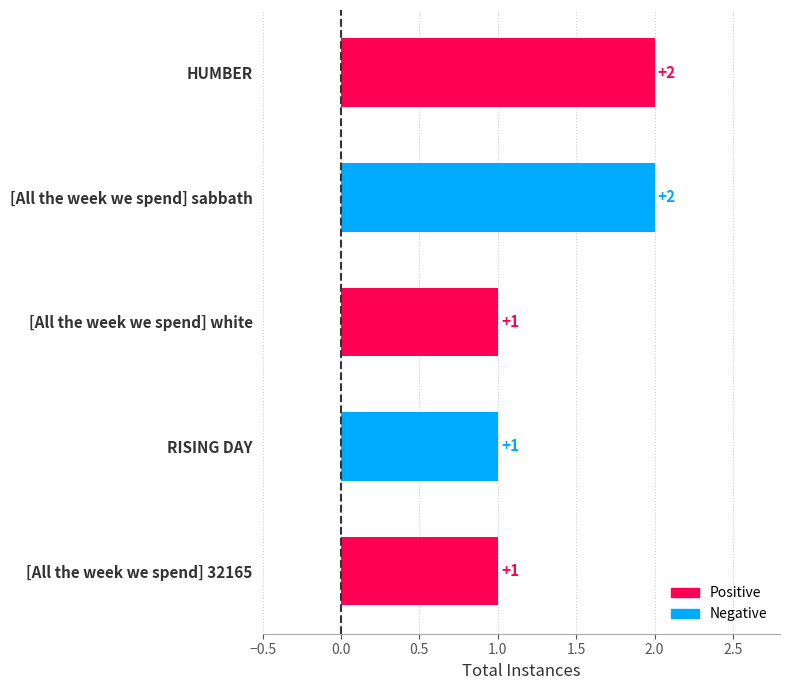

What is the ratio of the value at [All the week we spend] sabbath to the value at [All the week we spend] white?

2.0